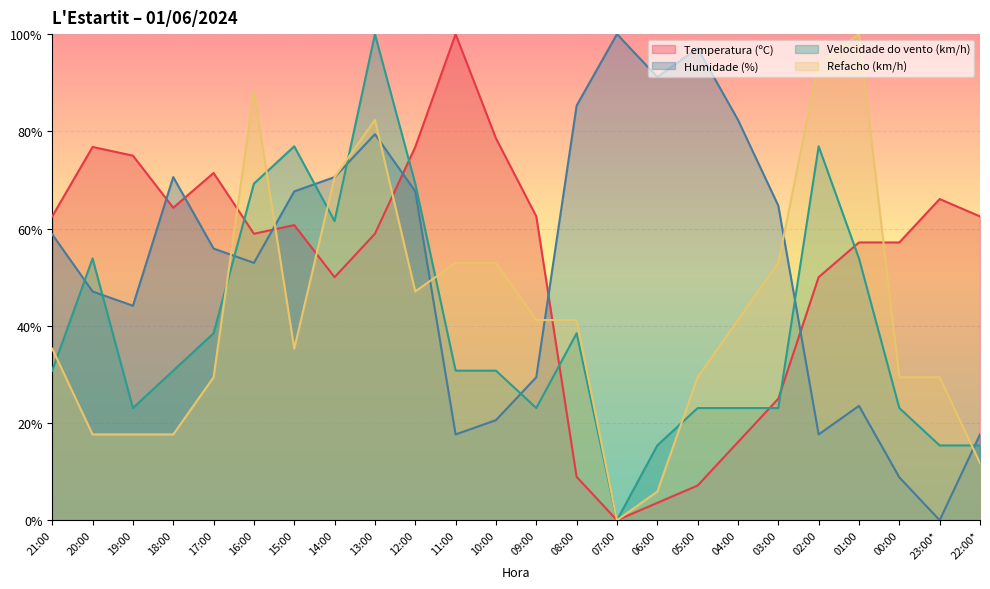

Reading right to left, list all the values displayed in this chart.

Temperatura (ºC): 22:00*=62.5	23:00*=66.1	00:00=57.1	01:00=57.1	02:00=50.0	03:00=25.0	04:00=16.1	05:00=7.1	06:00=3.6	07:00=0.0	08:00=8.9	09:00=62.5	10:00=78.6	11:00=100.0	12:00=76.8	13:00=58.9	14:00=50.0	15:00=60.7	16:00=58.9	17:00=71.4	18:00=64.3	19:00=75.0	20:00=76.8	21:00=62.5
Humidade (%): 22:00*=17.6	23:00*=0.0	00:00=8.8	01:00=23.5	02:00=17.6	03:00=64.7	04:00=82.4	05:00=97.1	06:00=91.2	07:00=100.0	08:00=85.3	09:00=29.4	10:00=20.6	11:00=17.6	12:00=67.6	13:00=79.4	14:00=70.6	15:00=67.6	16:00=52.9	17:00=55.9	18:00=70.6	19:00=44.1	20:00=47.1	21:00=58.8
Velocidade do vento (km/h): 22:00*=15.4	23:00*=15.4	00:00=23.1	01:00=53.8	02:00=76.9	03:00=23.1	04:00=23.1	05:00=23.1	06:00=15.4	07:00=0.0	08:00=38.5	09:00=23.1	10:00=30.8	11:00=30.8	12:00=69.2	13:00=100.0	14:00=61.5	15:00=76.9	16:00=69.2	17:00=38.5	18:00=30.8	19:00=23.1	20:00=53.8	21:00=30.8
Refacho (km/h): 22:00*=11.8	23:00*=29.4	00:00=29.4	01:00=100.0	02:00=94.1	03:00=52.9	04:00=41.2	05:00=29.4	06:00=5.9	07:00=0.0	08:00=41.2	09:00=41.2	10:00=52.9	11:00=52.9	12:00=47.1	13:00=82.4	14:00=70.6	15:00=35.3	16:00=88.2	17:00=29.4	18:00=17.6	19:00=17.6	20:00=17.6	21:00=35.3